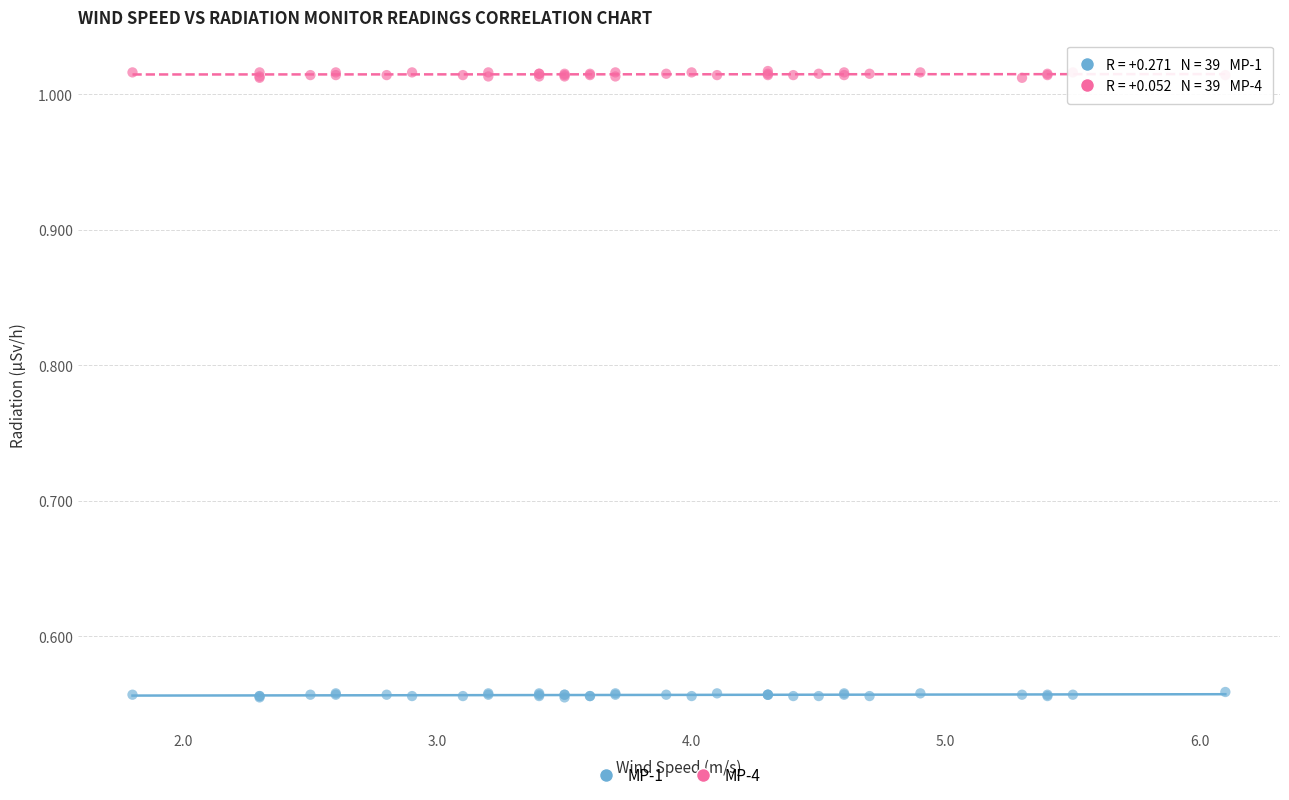

Which series contains the highest Y value?

MP-4